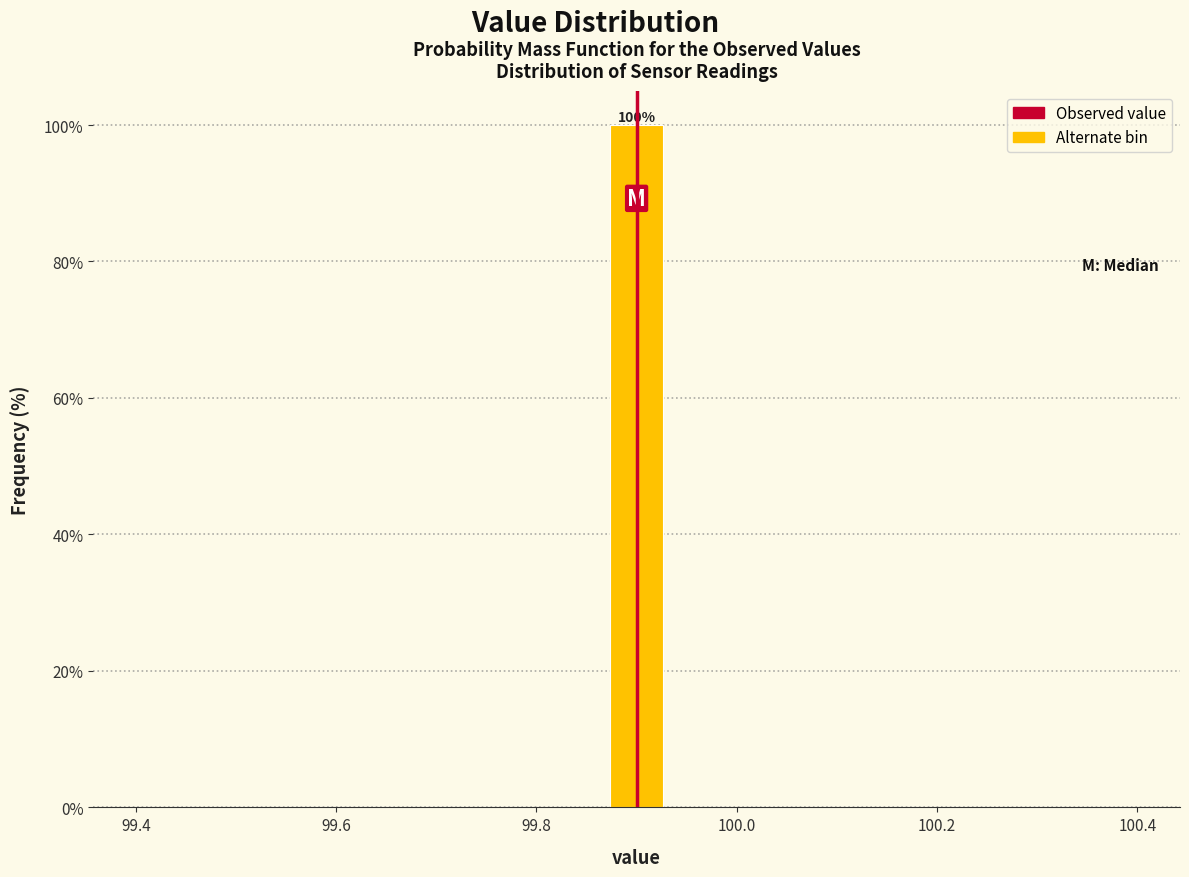

Around what value on the x-axis is the tallest bar? Give the approximate position of its centre, as read against the axis.

99.90